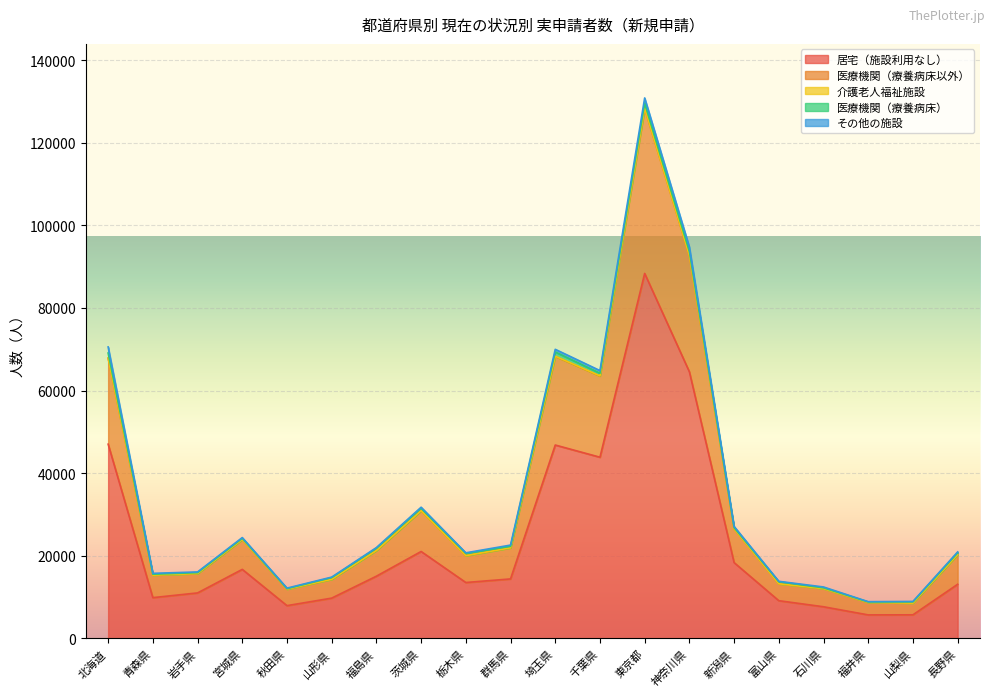

True or false: 医療機関（医療保険適用療養病床） has more than 0 interior local peaks.

True